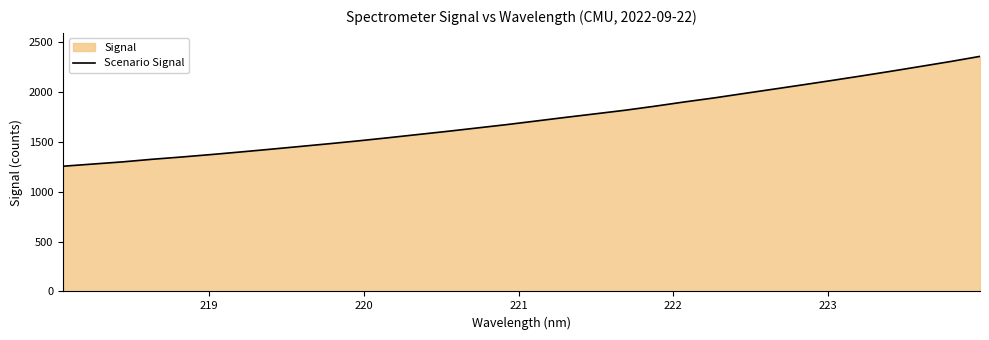

What is the maximum value shown in the chart?

2359.5